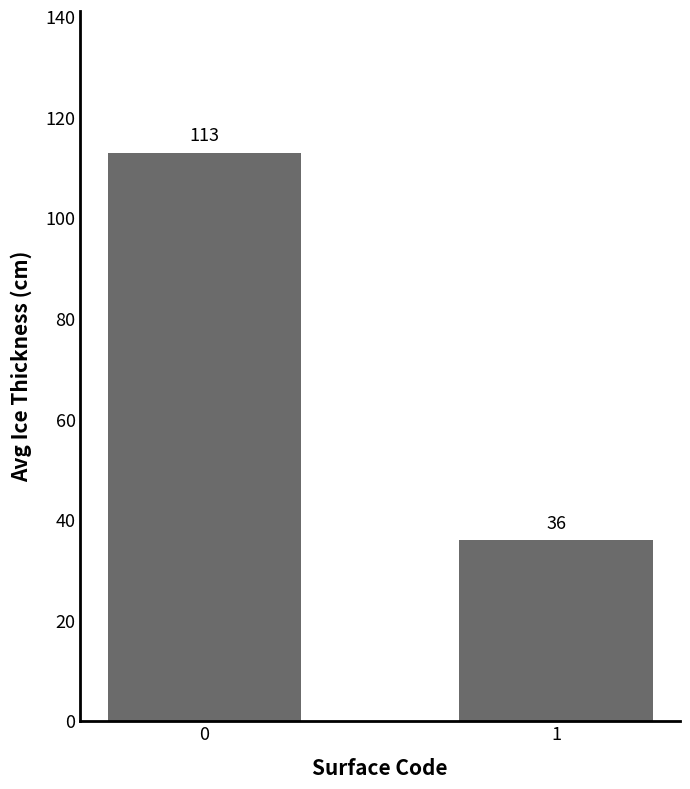

True or false: the data shows 63 at 1.

False